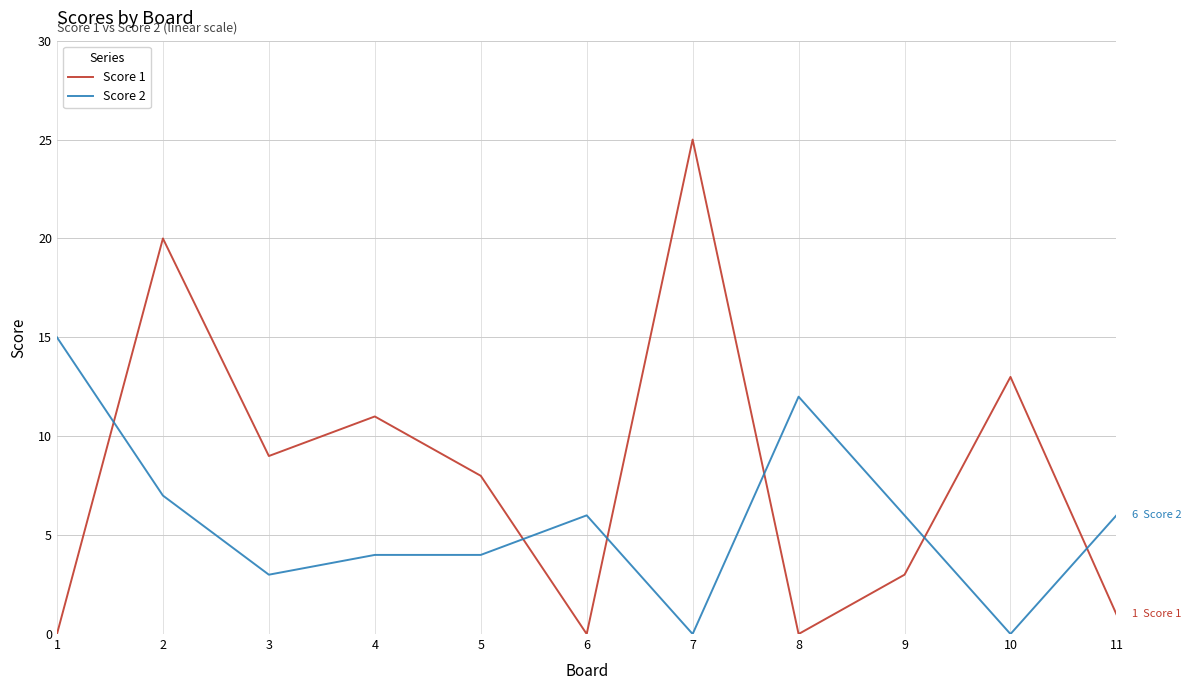

List the series in order of their overall mean, highest first.

Score 1, Score 2